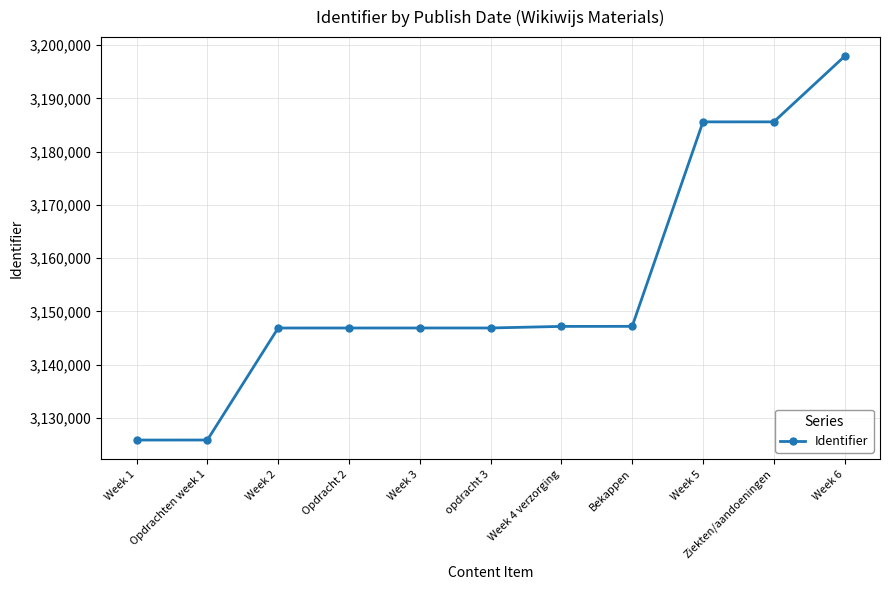

Which category has the highest value across all series?

Week 6